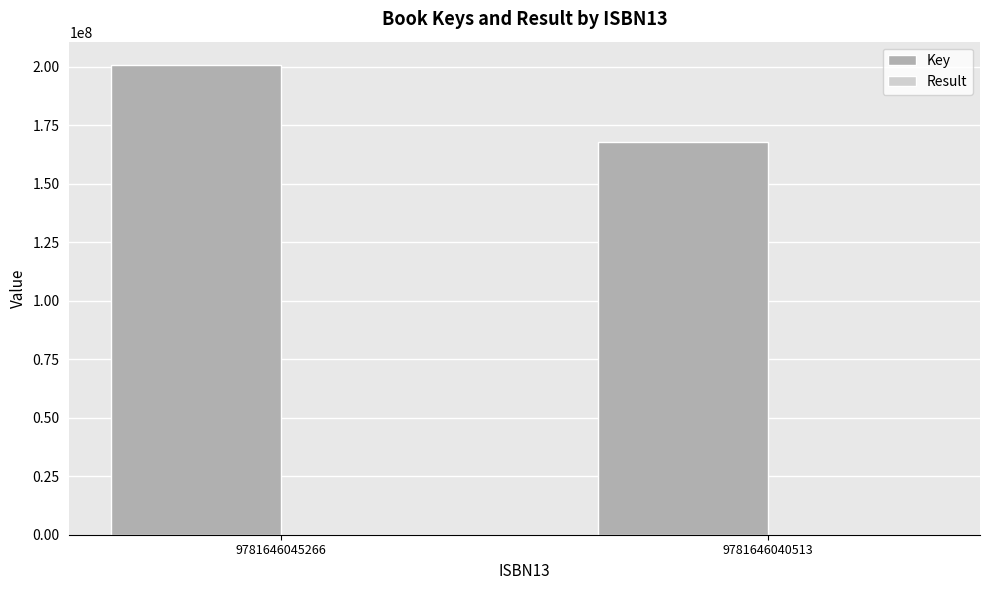

At which category is the sum across all series the highest?

9781646045266